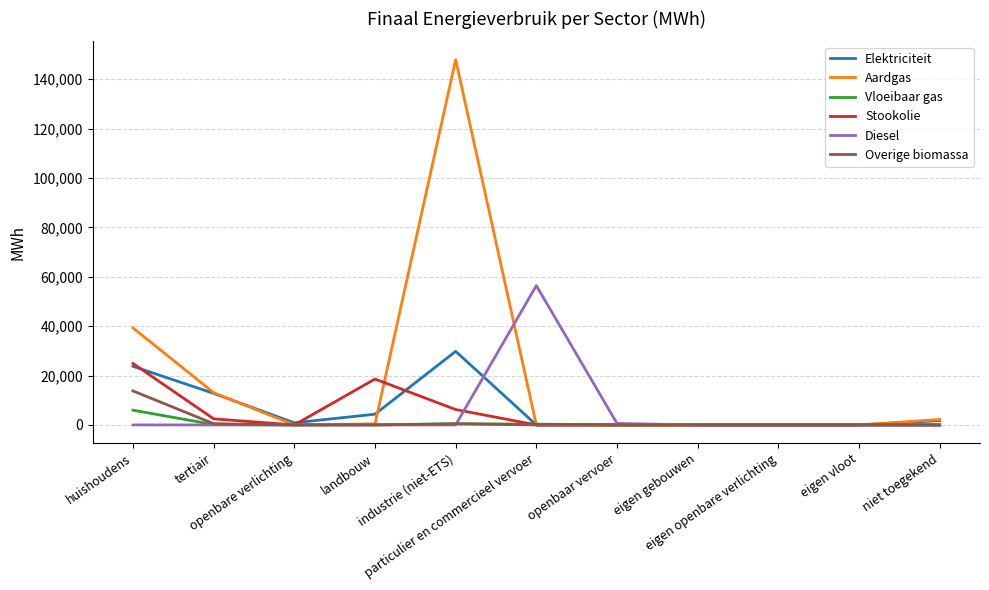

Read the Elektriciteit value at particulier en commercieel vervoer.

0.5